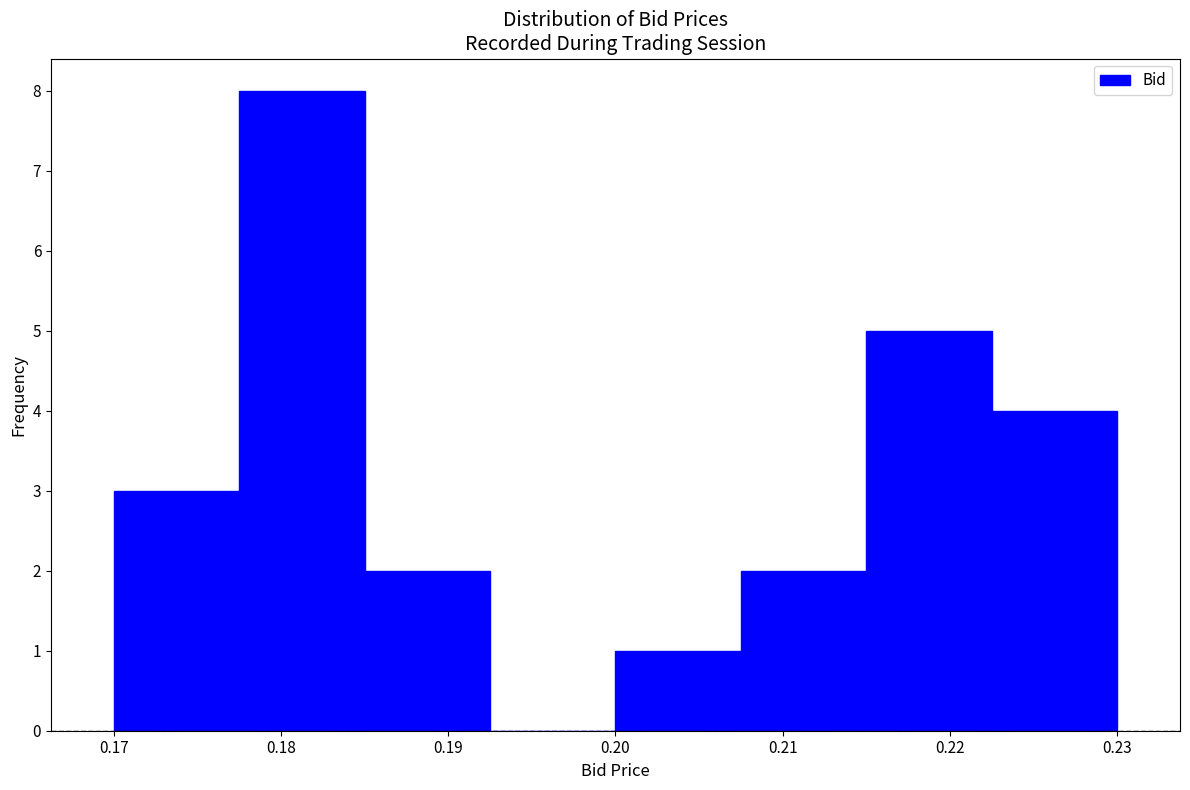

Reading left to right, list every bar in this chart as the range it spans on the x-axis followed by its height. Neither the bar edges nor the heights are printed on the chart, so give them approximately, as read against the axes.

0.170 to 0.178: 3
0.178 to 0.185: 8
0.185 to 0.193: 2
0.193 to 0.200: 0
0.200 to 0.208: 1
0.208 to 0.215: 2
0.215 to 0.223: 5
0.223 to 0.230: 4